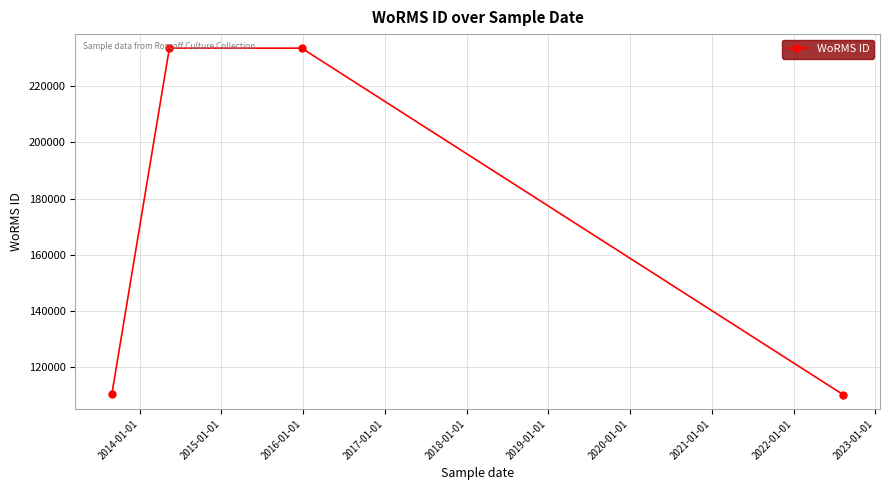

What is the value of the 2nd point from the left?

233592